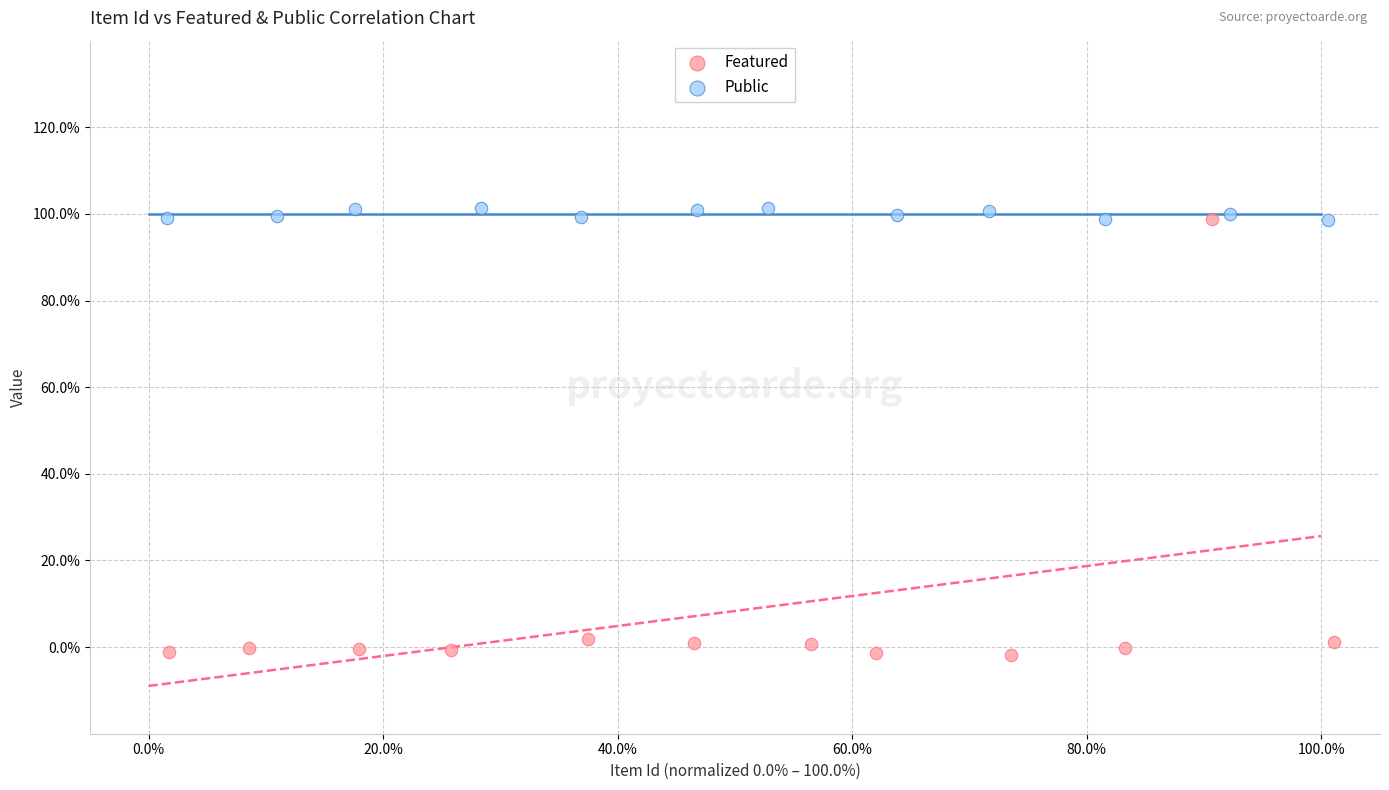

Which series contains the highest Y value?

Public